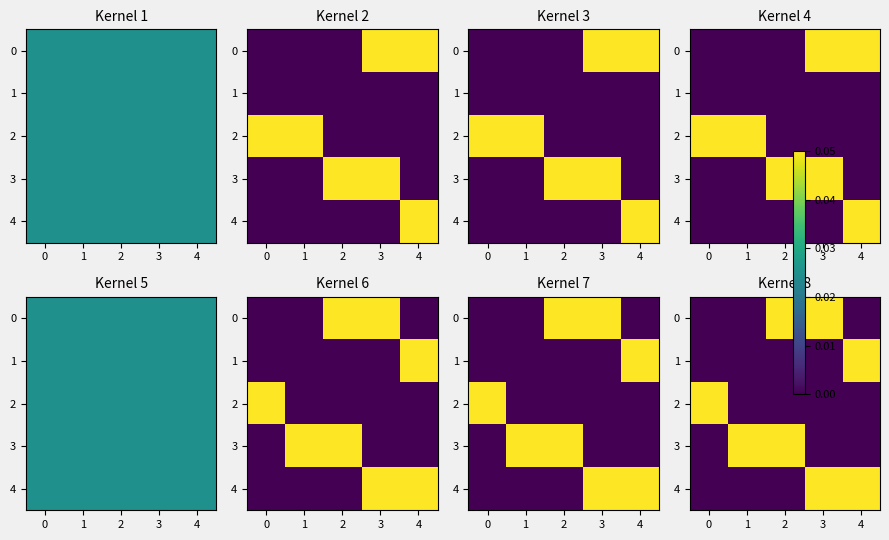

At which category is the sum across all series the highest?

2